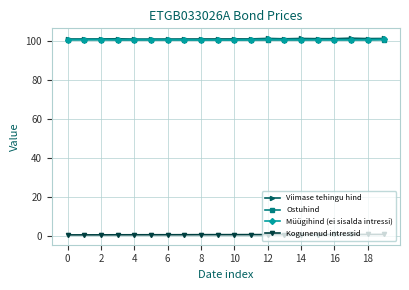

What is the value of the Ostuhind point at the 4th from the left?

100.7